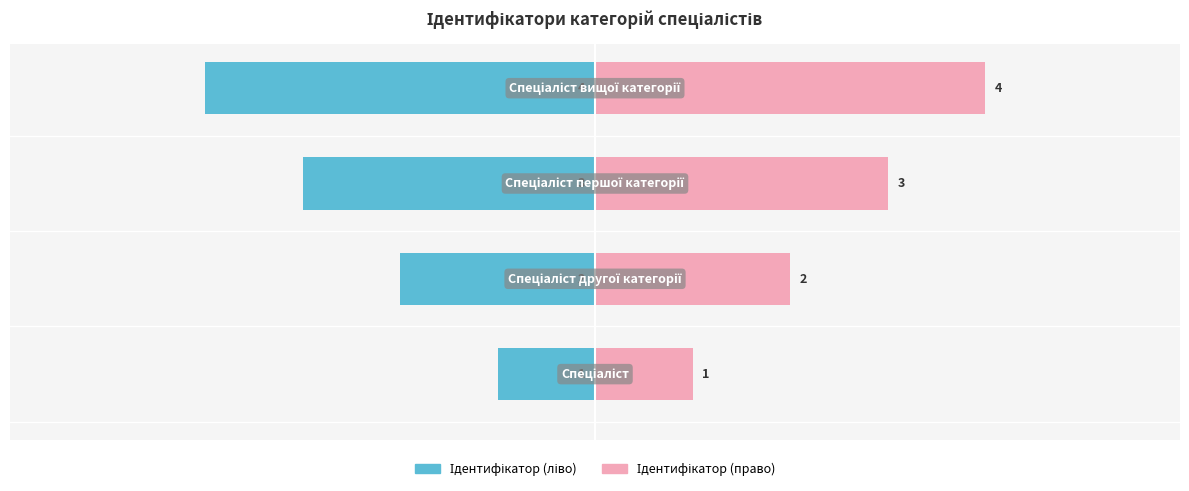

What is the difference between the Ідентифікатор (право) values at 0 and 2?

2